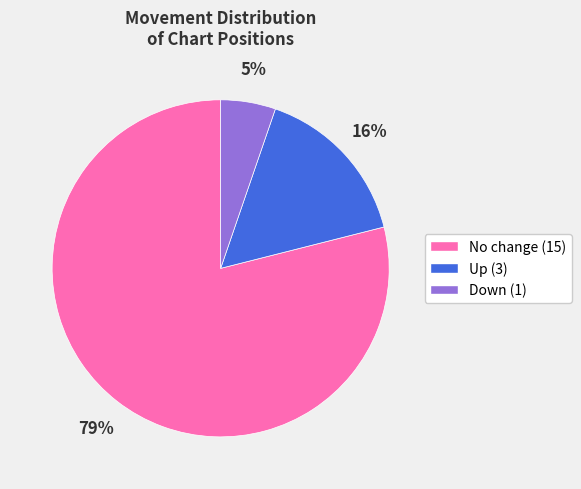

Is there any slice that represents more than half of the pie?

Yes